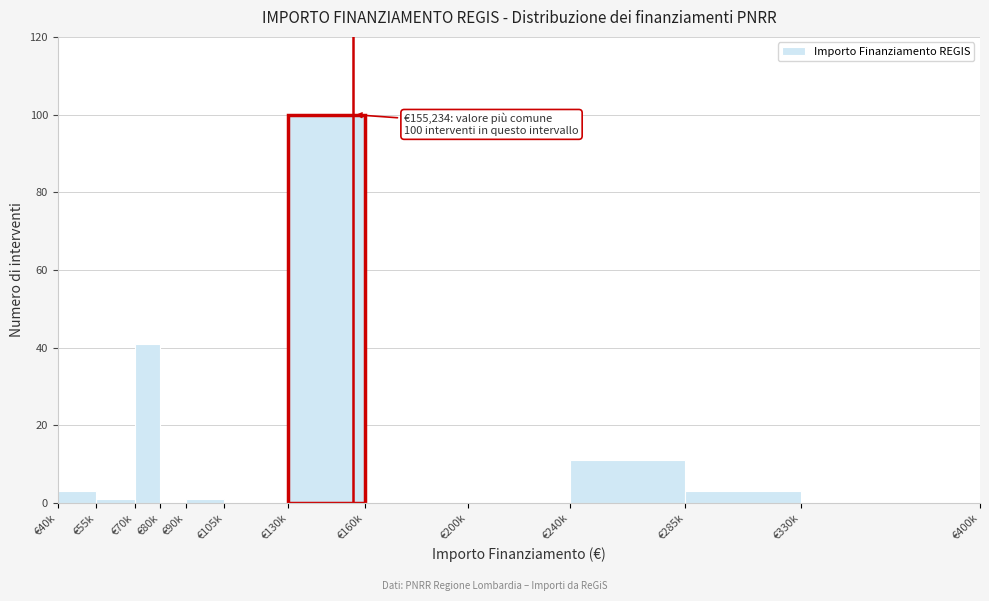

Reading left to right, list all the values displayed in this chart.

€40k=3	€55k=1	€70k=41	€80k=0	€90k=1	€105k=0	€130k=100	€160k=0	€200k=0	€240k=11	€285k=3	€330k=0